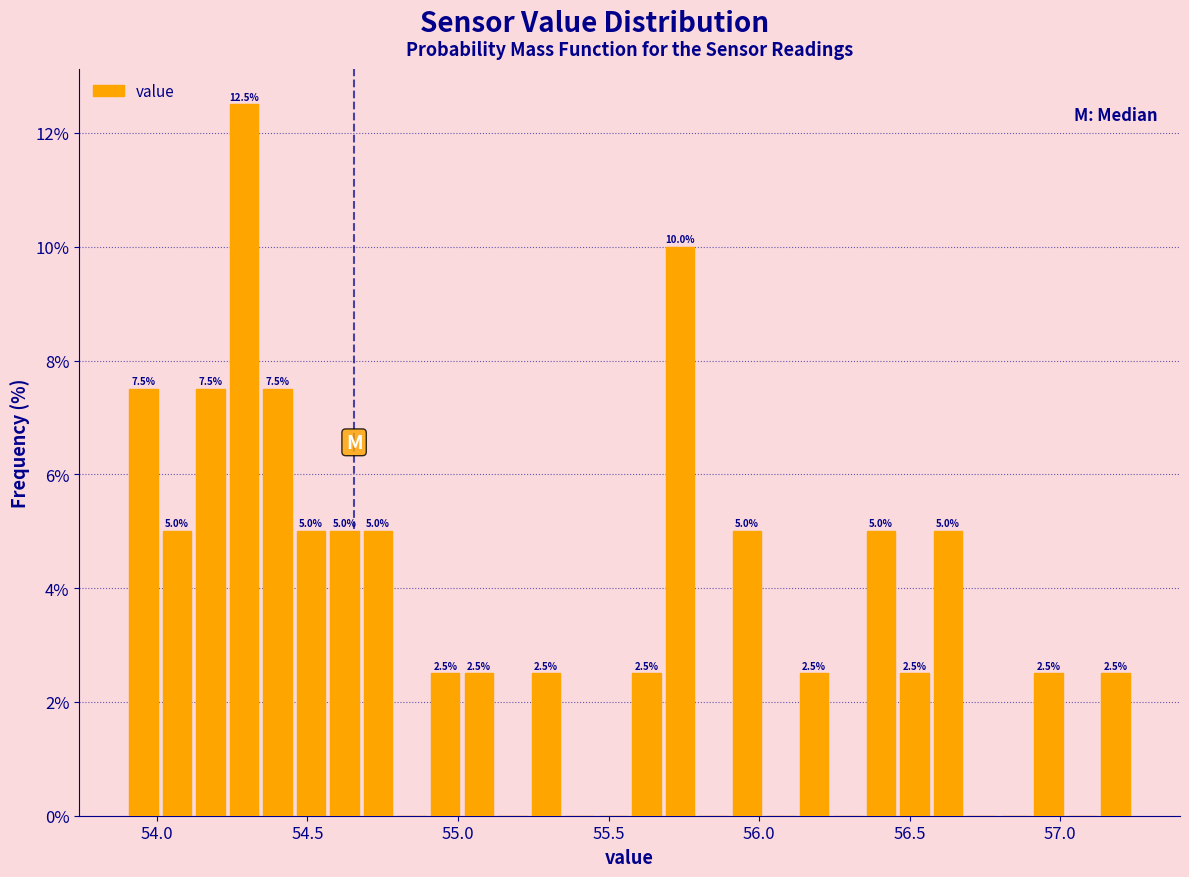

Around what value on the x-axis is the tallest bar? Give the approximate position of its centre, as read against the axis.

54.30